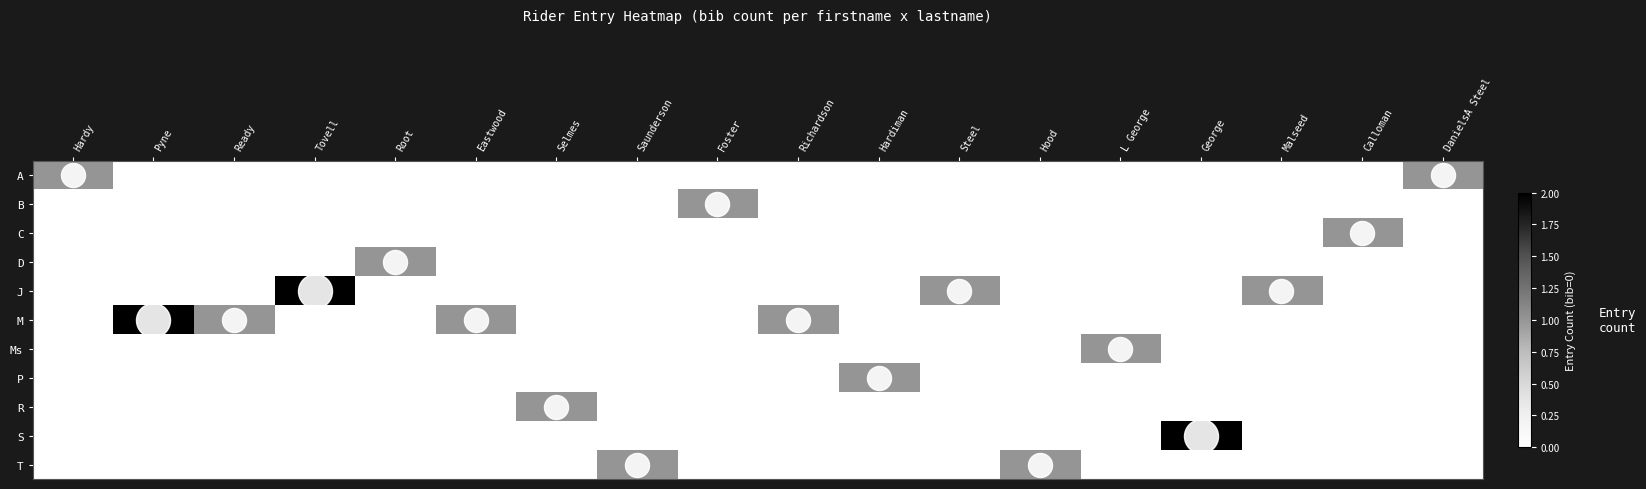

At which category is the sum across all series the highest?

Pyne